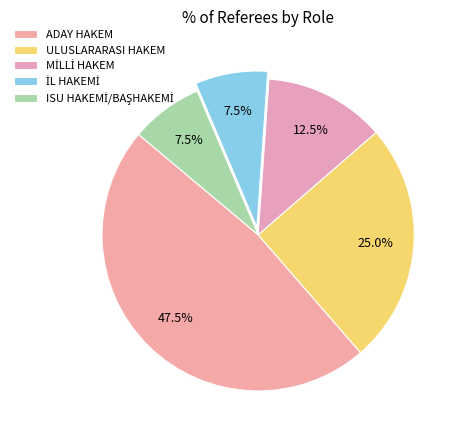

Does any single category account for the majority?

No